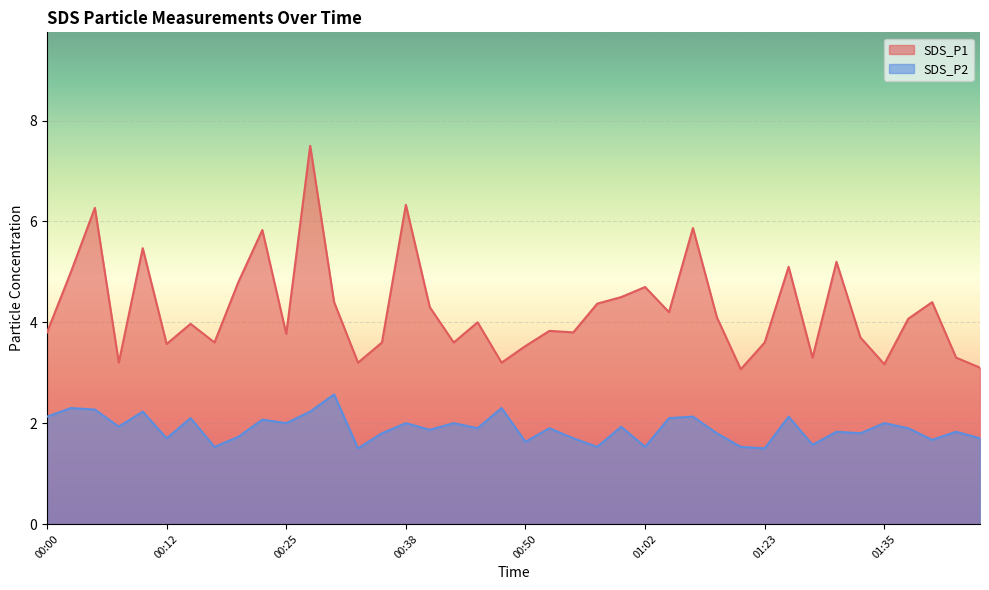

At which category does the chart reach its minimum across all series?

00:33